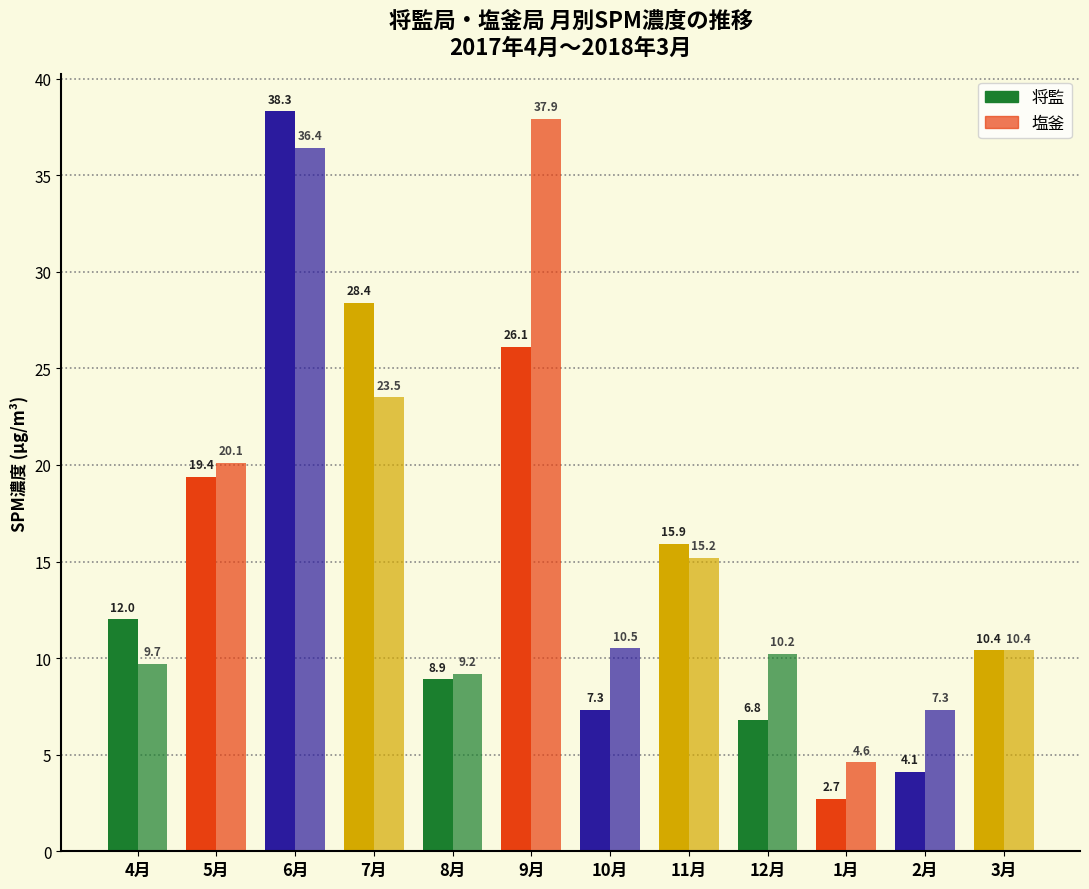

The 塩釜 series shows 4.6 at 1月. True or false?

True